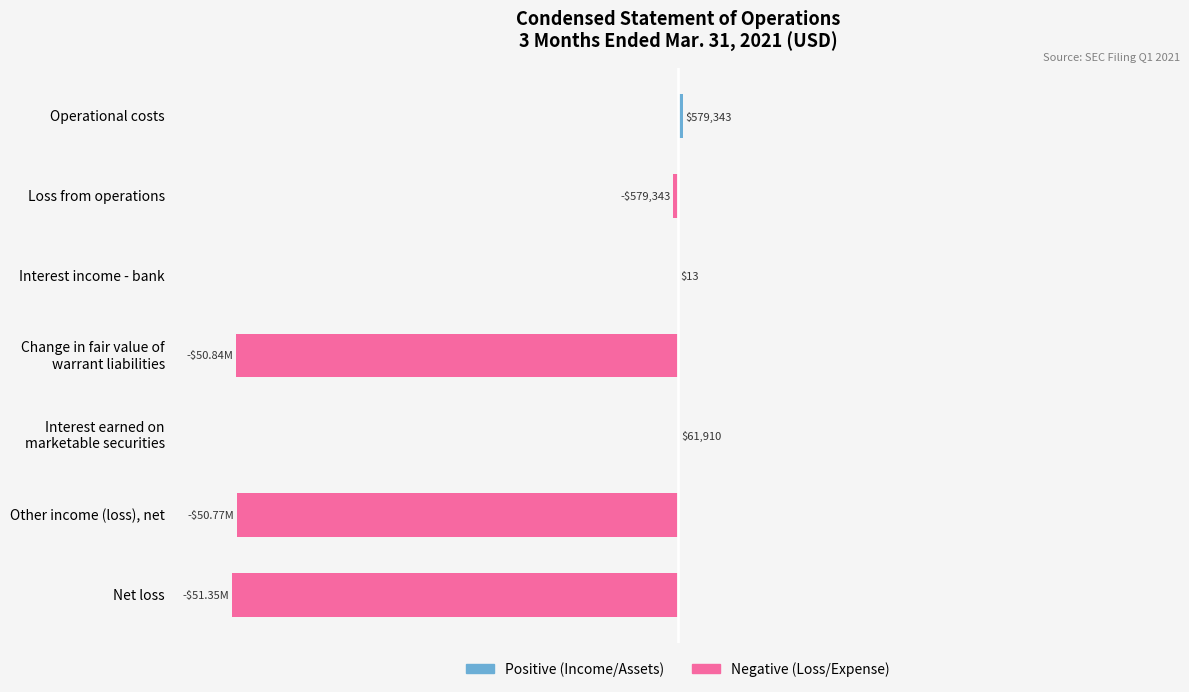

At how many categories does at least one series exceed -21?

7